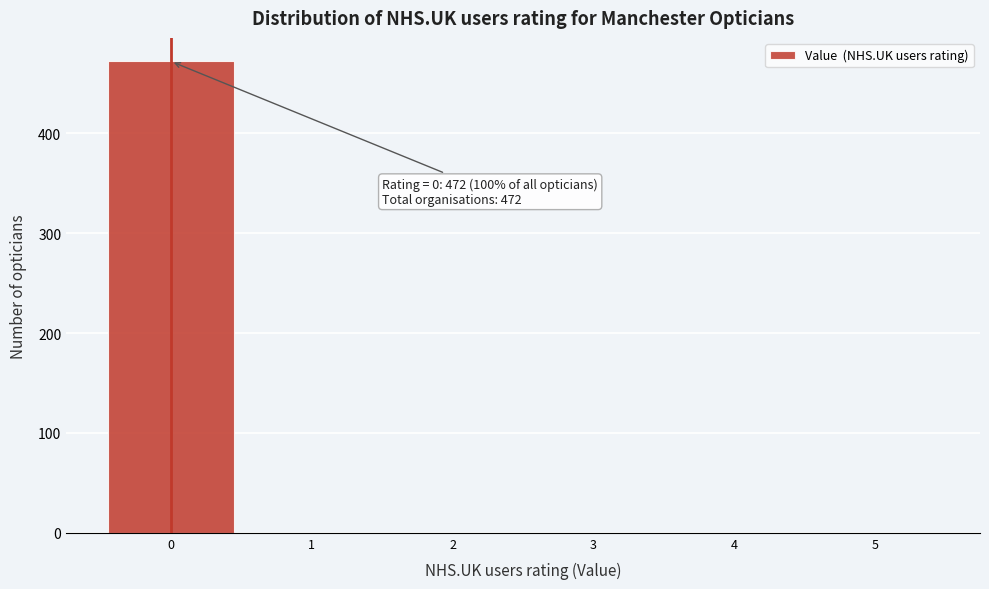

Over which range of the x-axis is the bar tallest?

-0.5 to 0.5